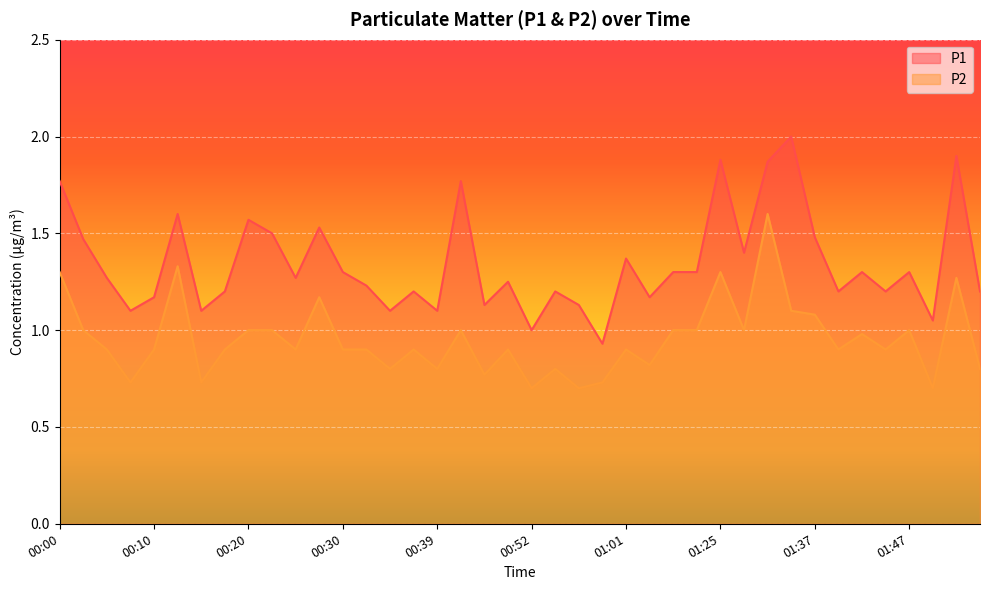

How many lines are shown in the chart?

2